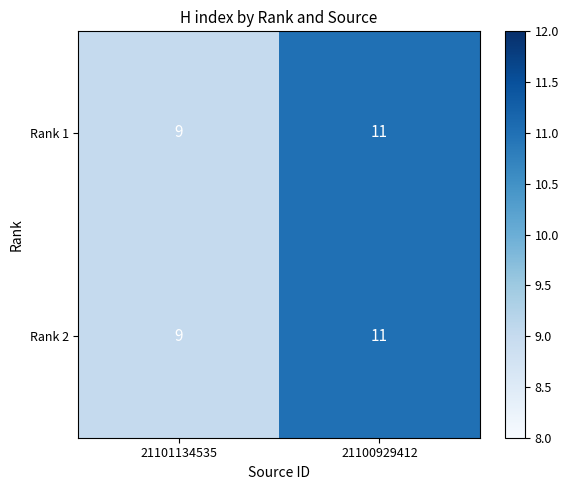

True or false: Rank 2 has a value of 11 at 21100929412.

True